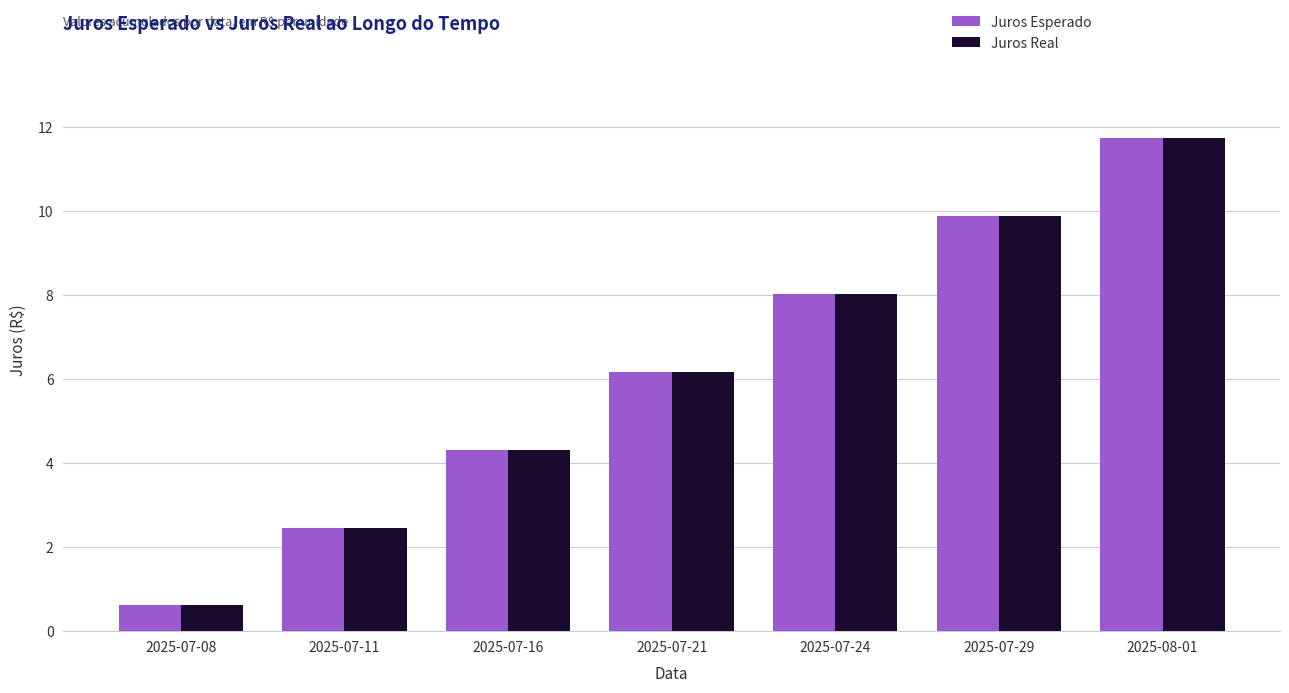

How many bars are there in total?

14